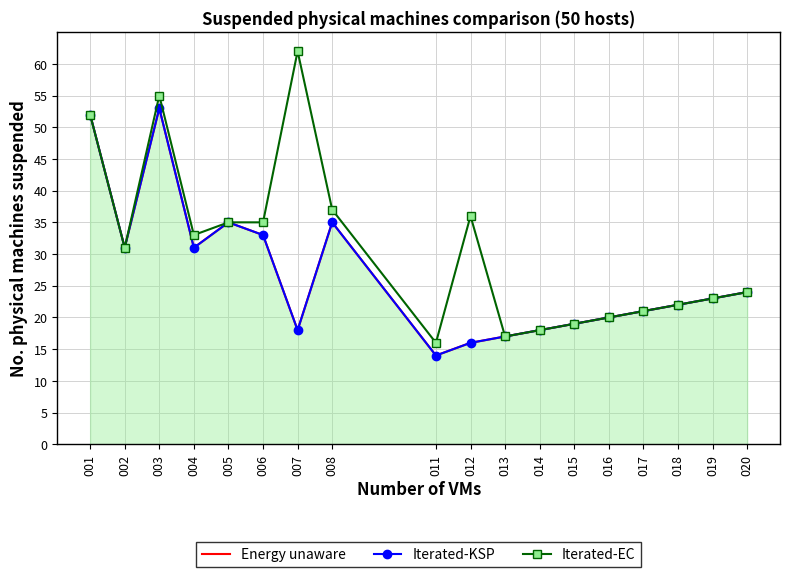

The value of Iterated-KSP at 004 is 43. True or false?

False